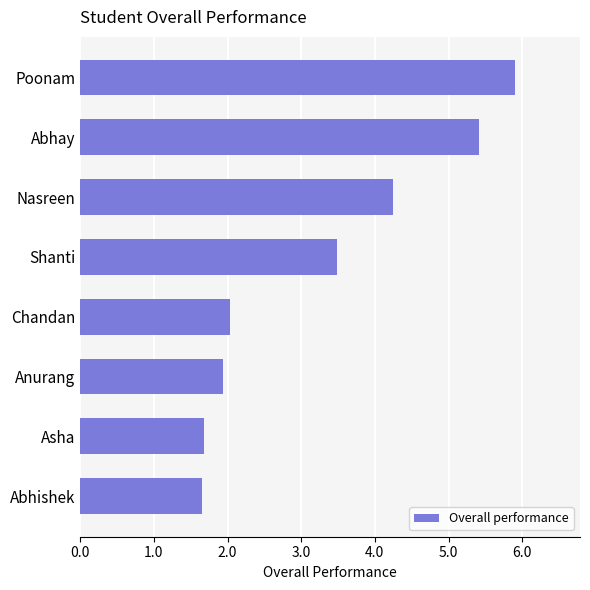

Approximately how many times larger is the value at Chandan compared to Poonam?

0.3